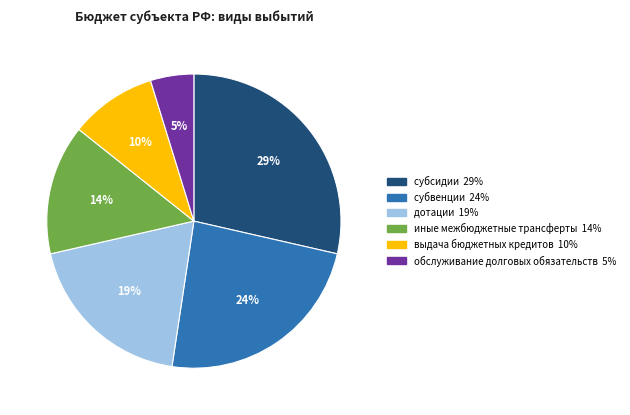

To the nearest percent, what is the difference between the largest and smallest slice percentages?

24%